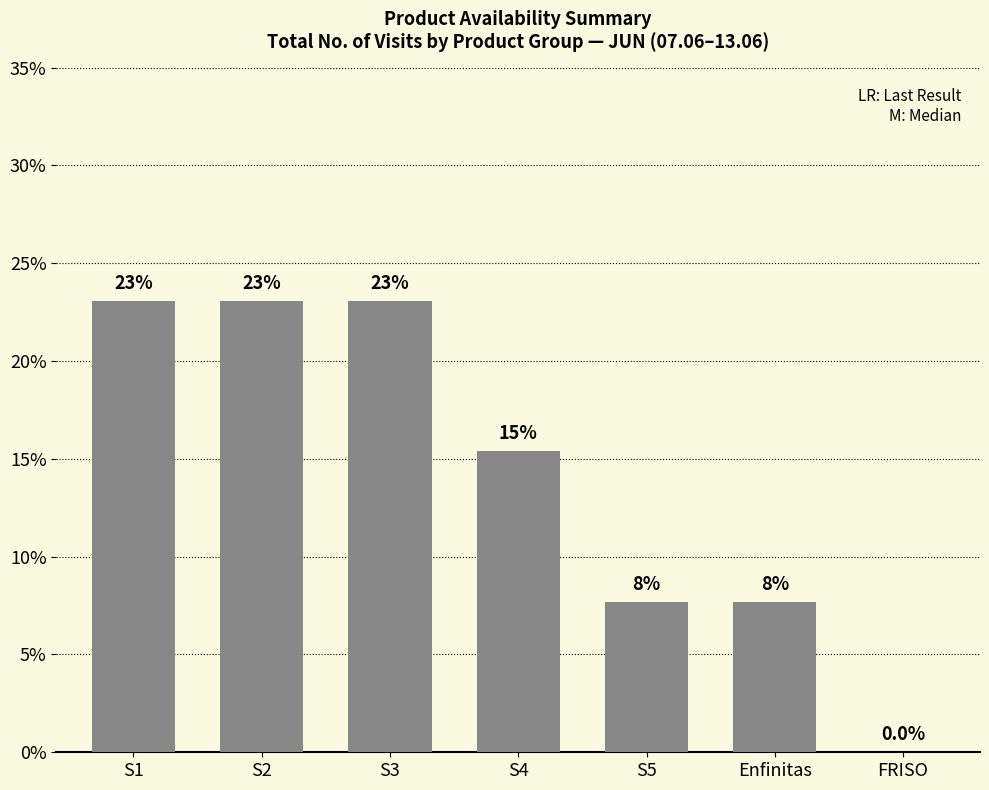

Reading left to right, list all the values displayed in this chart.

S1=23.1	S2=23.1	S3=23.1	S4=15.4	S5=7.7	Enfinitas=7.7	FRISO=0.0